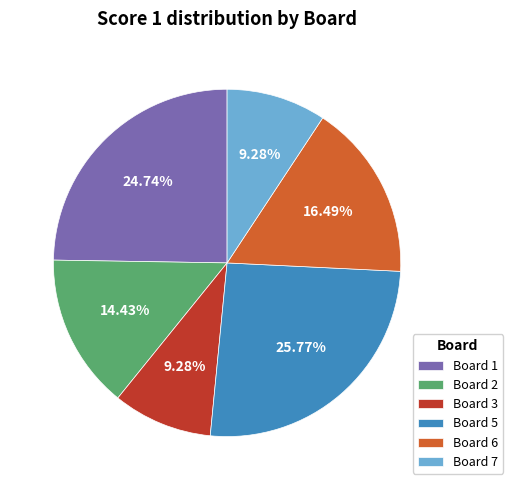

What is the ratio of the value at Board 6 to the value at Board 2?

1.1